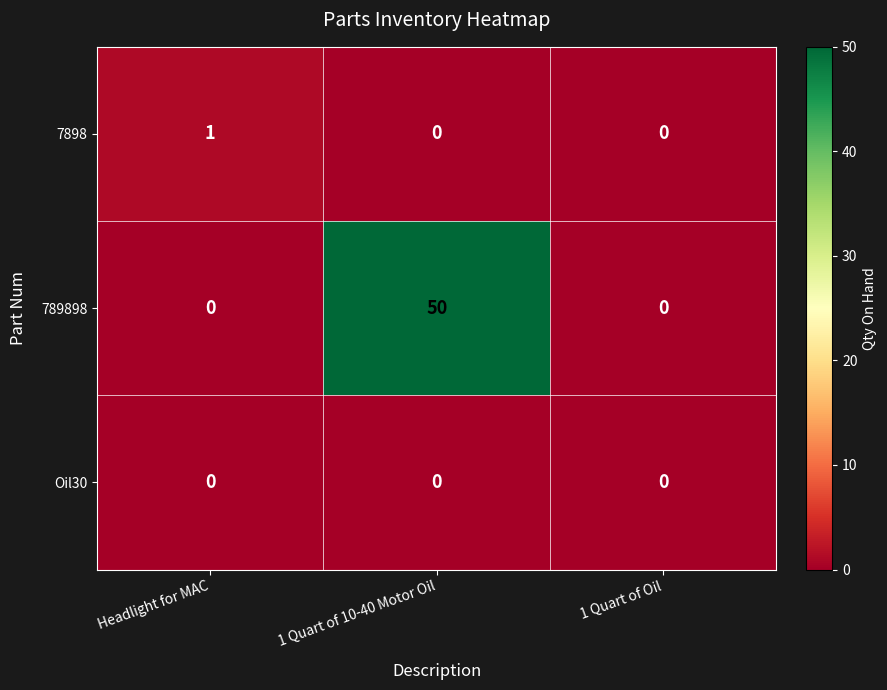

At how many categories does at least one series exceed 20?

1